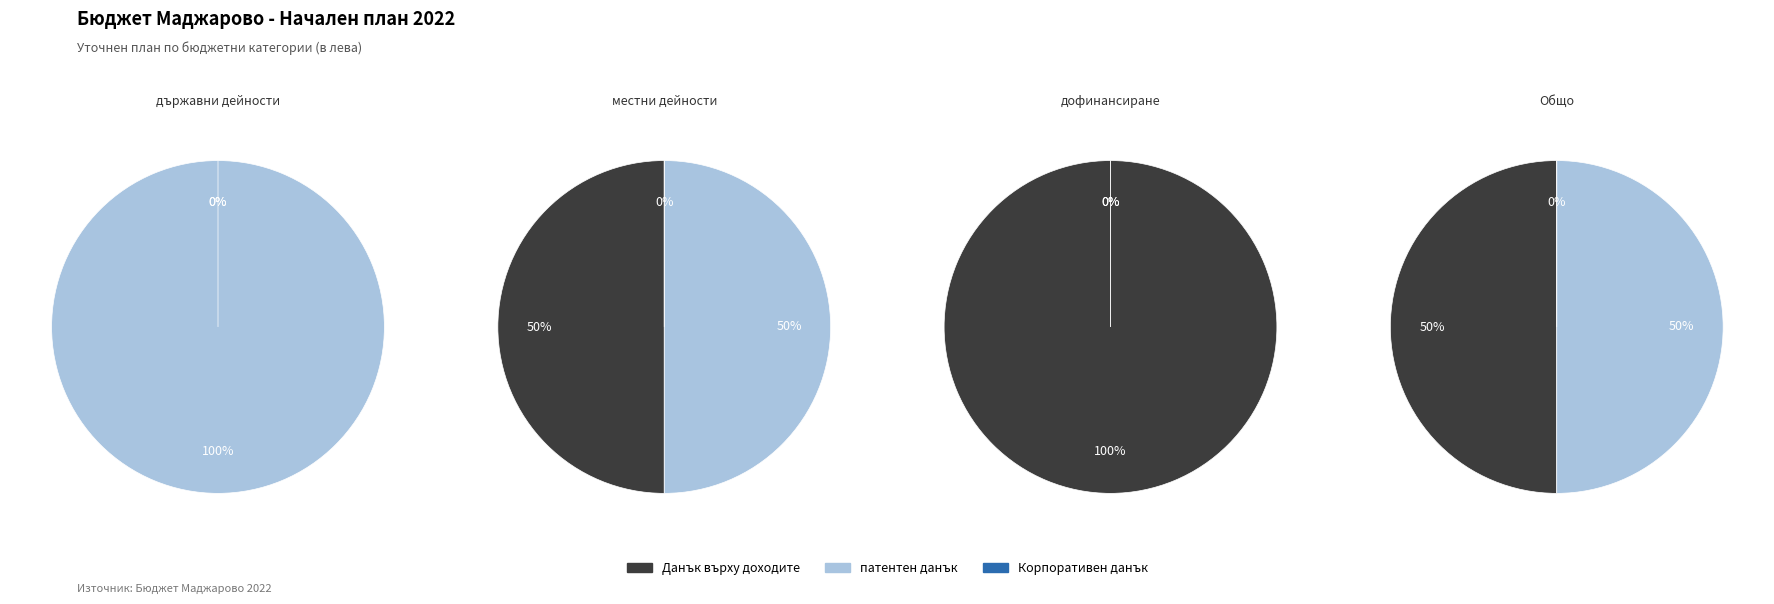

How many slices are in this pie chart?

12